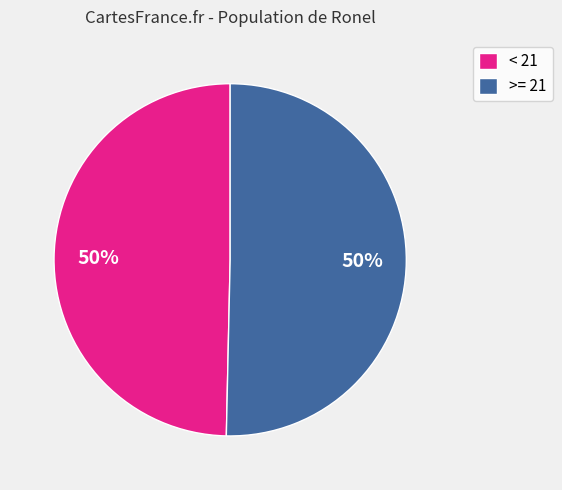

The >= 21 slice represents 36% of the pie. True or false?

False